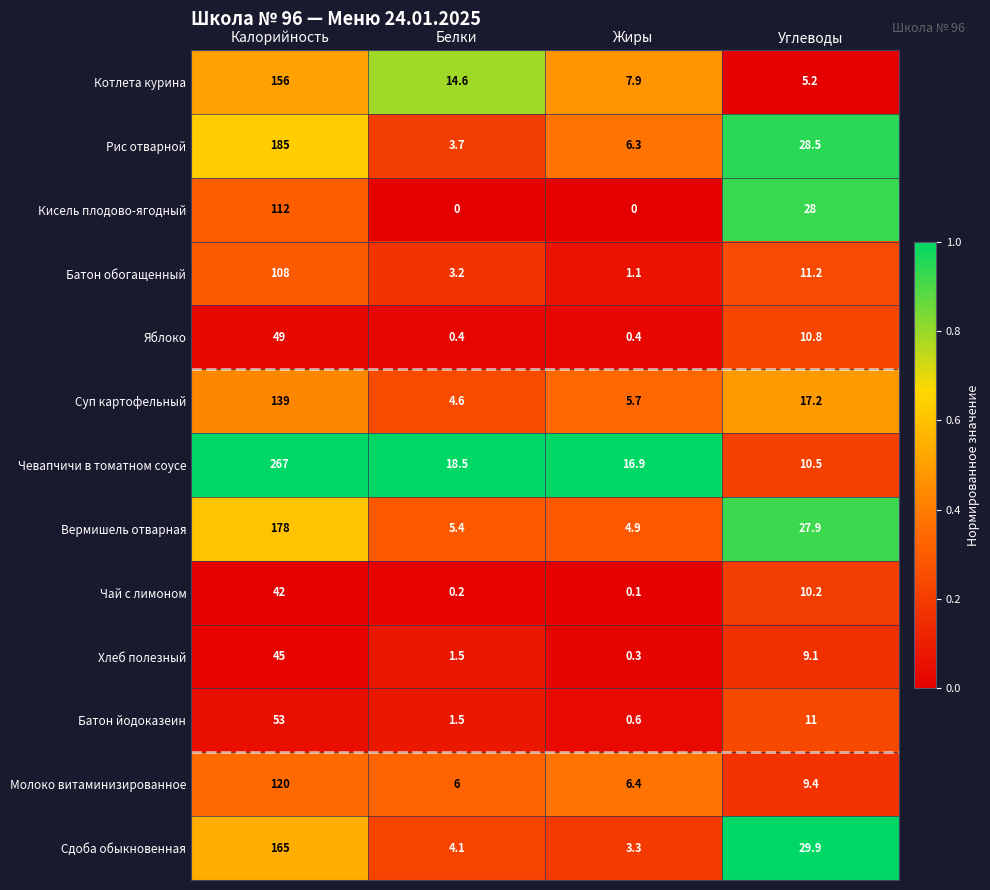

What is the difference between the highest and lowest values at Белки?

18.5